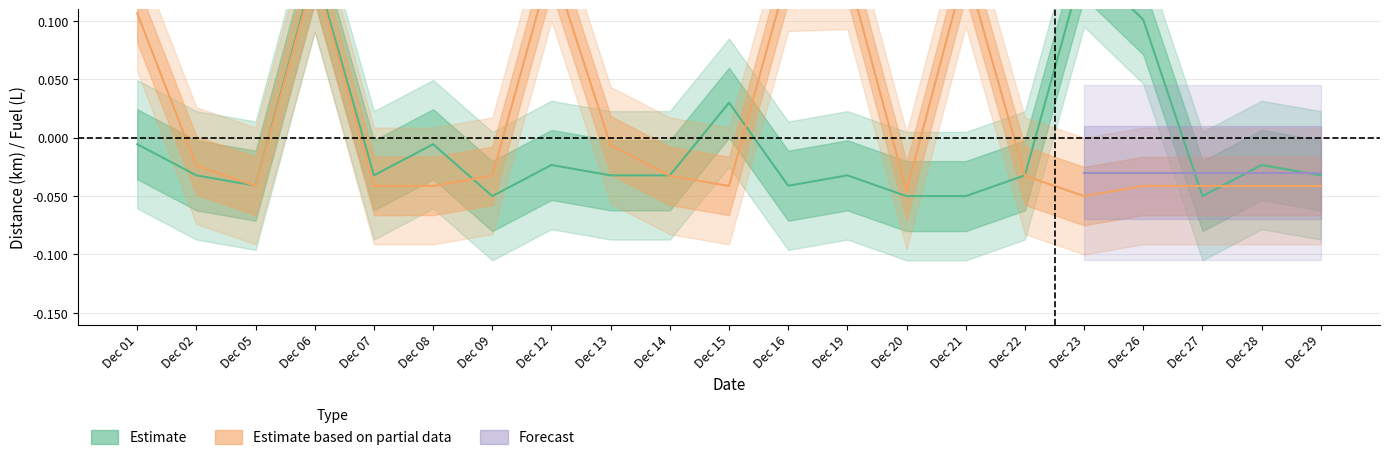

What is the difference between the highest and lowest values at Dec 16?

0.2